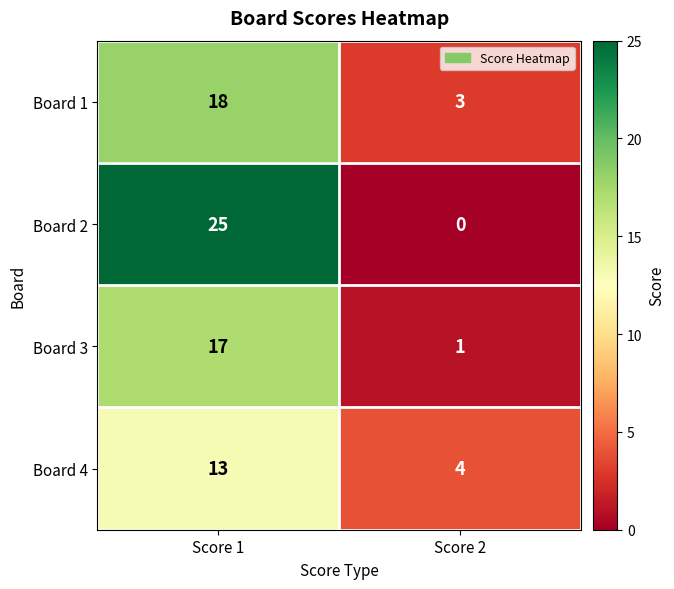

Which series changed the most between Score 1 and Score 2?

Board 2